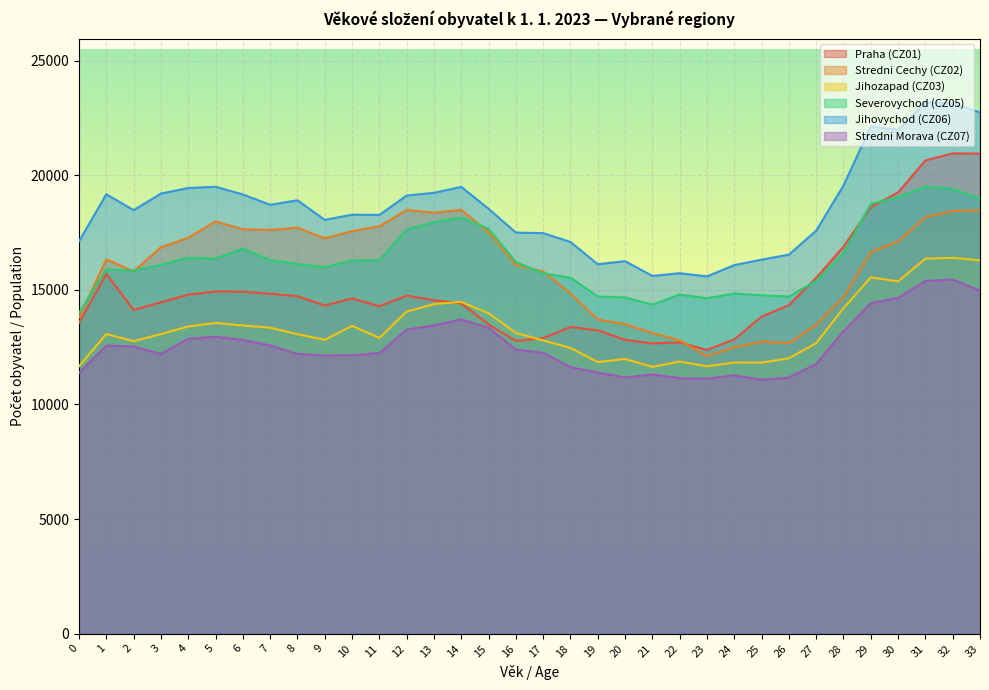

Is the value of Praha (CZ01) at 3 greater than the value of Stredni Cechy (CZ02) at 15?

No